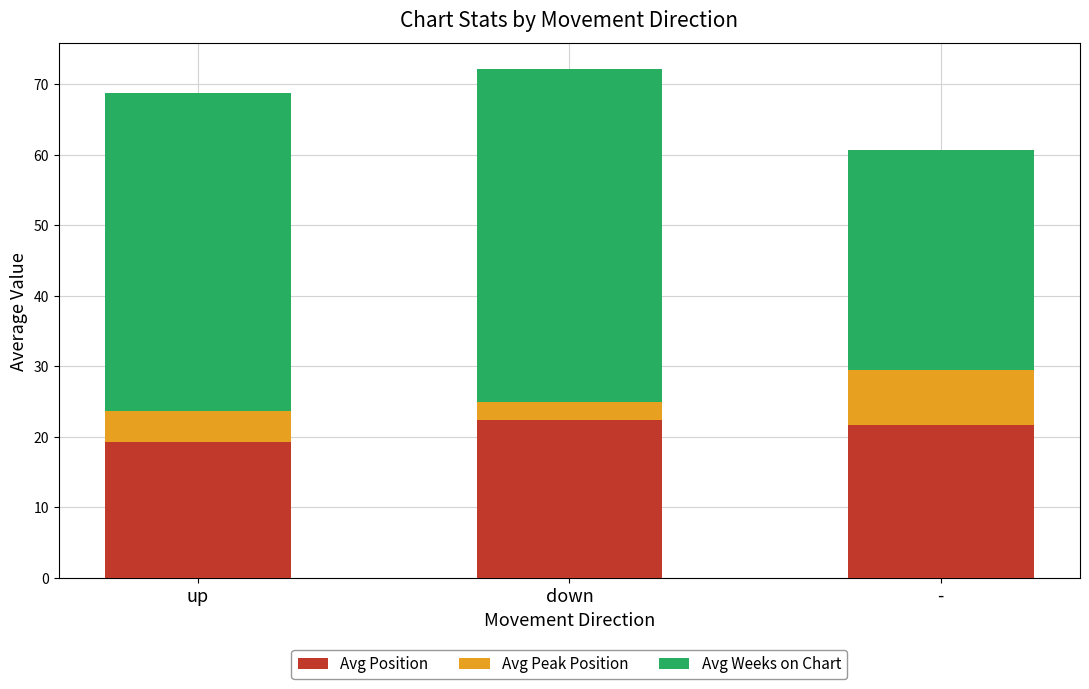

What is the highest value of the Avg Position series?

22.3